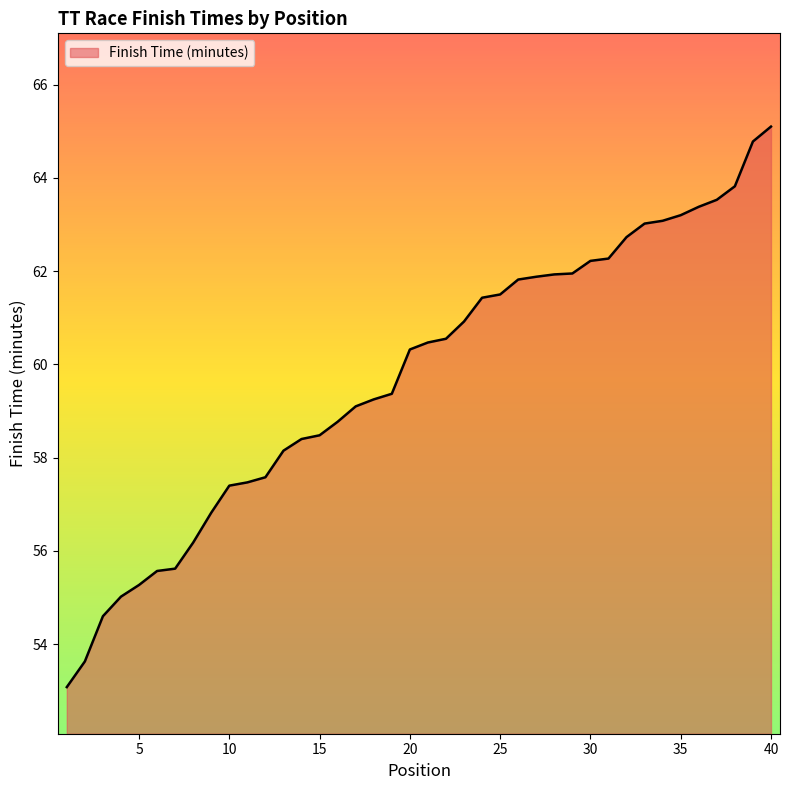

What is the minimum value shown in the chart?

53.1